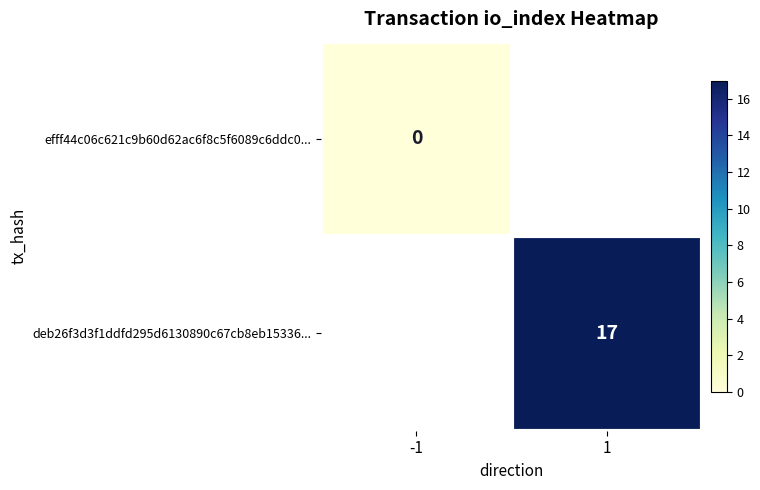

Is it true that deb26f3d3f1ddfd295d6130890c67cb8eb15336... equals 9 at 1?

False